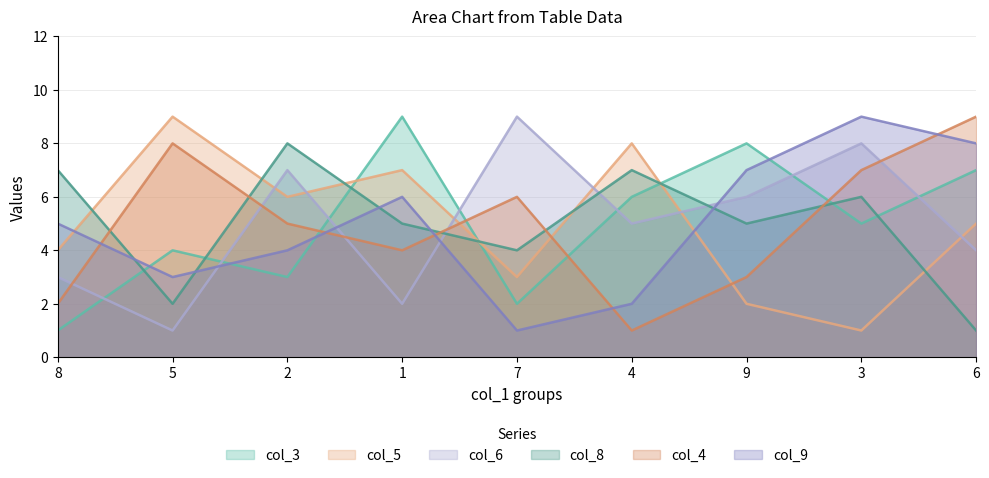

Reading left to right, what are all the values shown in this chart?

col_3: 1	4	3	9	2	6	8	5	7
col_5: 4	9	6	7	3	8	2	1	5
col_6: 3	1	7	2	9	5	6	8	4
col_8: 7	2	8	5	4	7	5	6	1
col_4: 2	8	5	4	6	1	3	7	9
col_9: 5	3	4	6	1	2	7	9	8